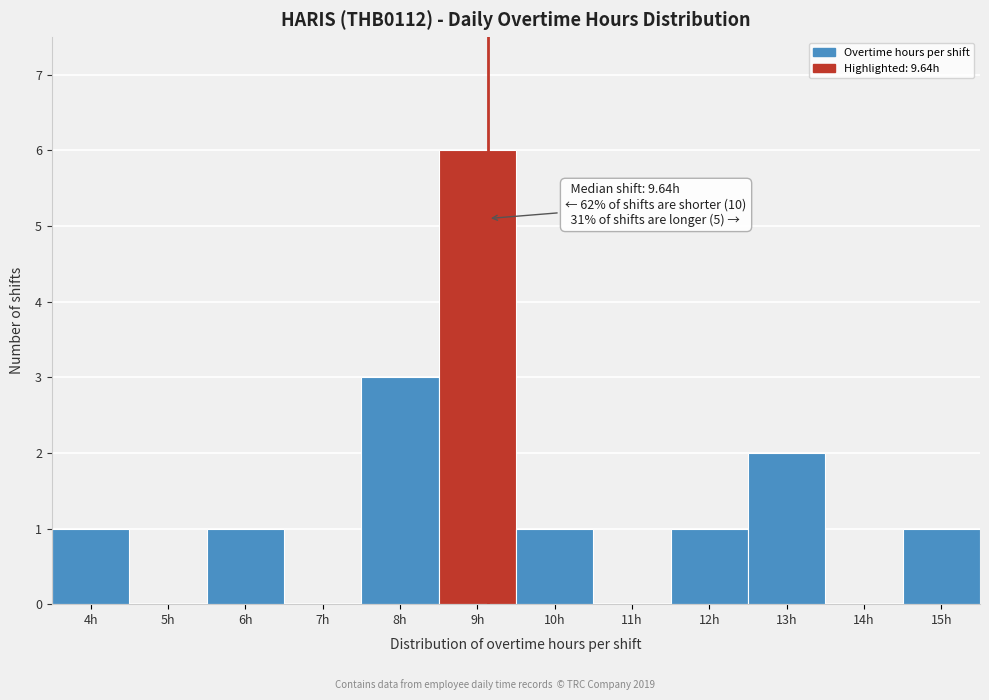

Reading right to left, list all the values displayed in this chart.

15h=1	14h=0	13h=2	12h=1	11h=0	10h=1	9h=6	8h=3	7h=0	6h=1	5h=0	4h=1